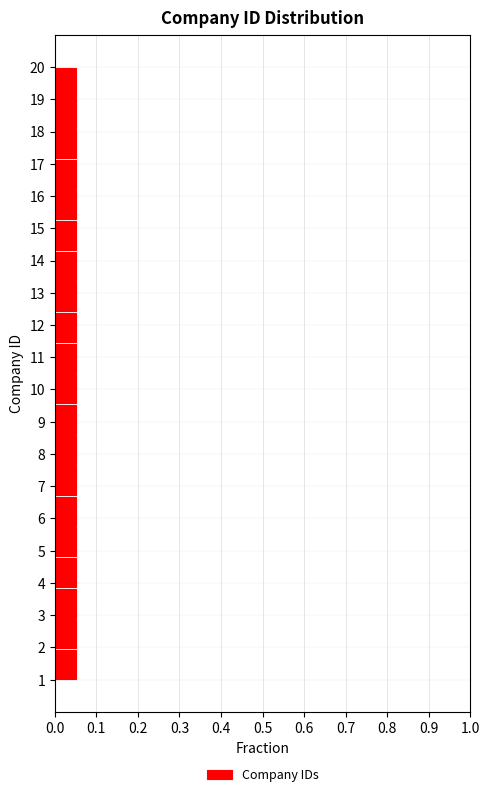

Reading bottom to top, list every bar in this chart as the range it spans on the y-axis followed by its length. Neither the bar edges nor the lengths are printed on the chart, so give them approximately, as read against the axes.

1.00 to 1.95: 0.05
1.95 to 2.90: 0.05
2.90 to 3.85: 0.05
3.85 to 4.80: 0.05
4.80 to 5.75: 0.05
5.75 to 6.70: 0.05
6.70 to 7.65: 0.05
7.65 to 8.60: 0.05
8.60 to 9.55: 0.05
9.55 to 10.50: 0.05
10.50 to 11.45: 0.05
11.45 to 12.40: 0.05
12.40 to 13.35: 0.05
13.35 to 14.30: 0.05
14.30 to 15.25: 0.05
15.25 to 16.20: 0.05
16.20 to 17.15: 0.05
17.15 to 18.10: 0.05
18.10 to 19.05: 0.05
19.05 to 20.00: 0.05